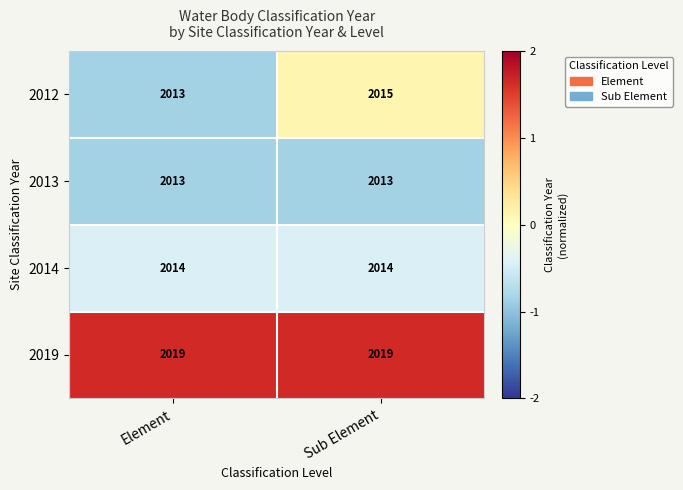

Which series has the largest range (max minus min)?

2012